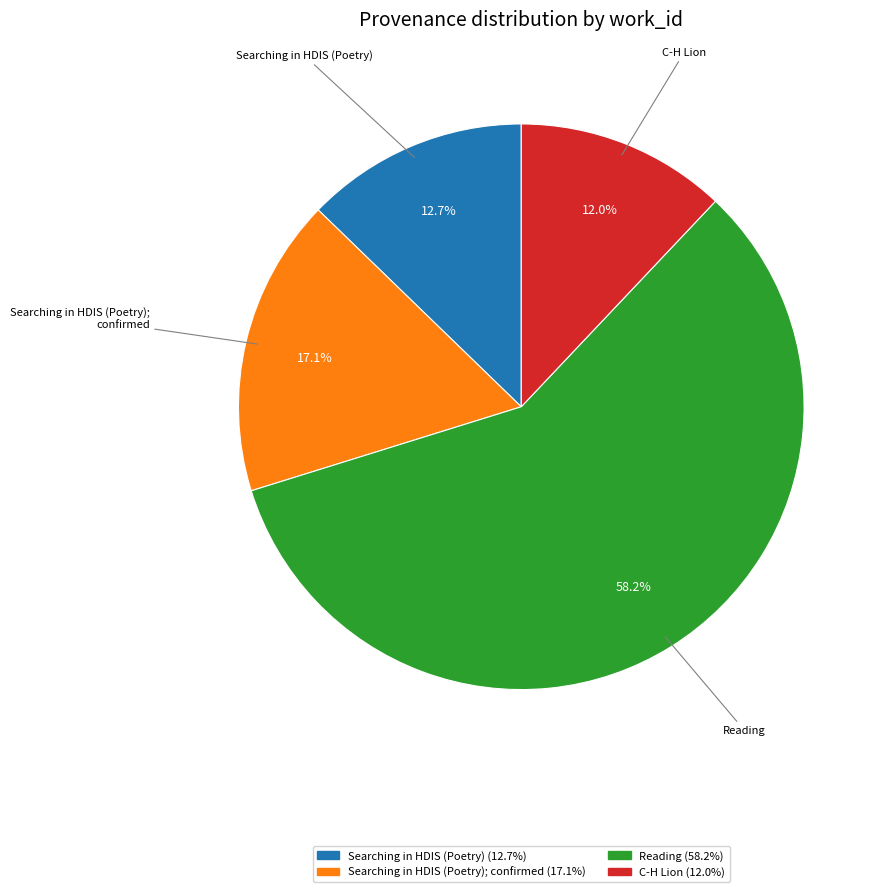

Is there a majority slice in this chart?

Yes